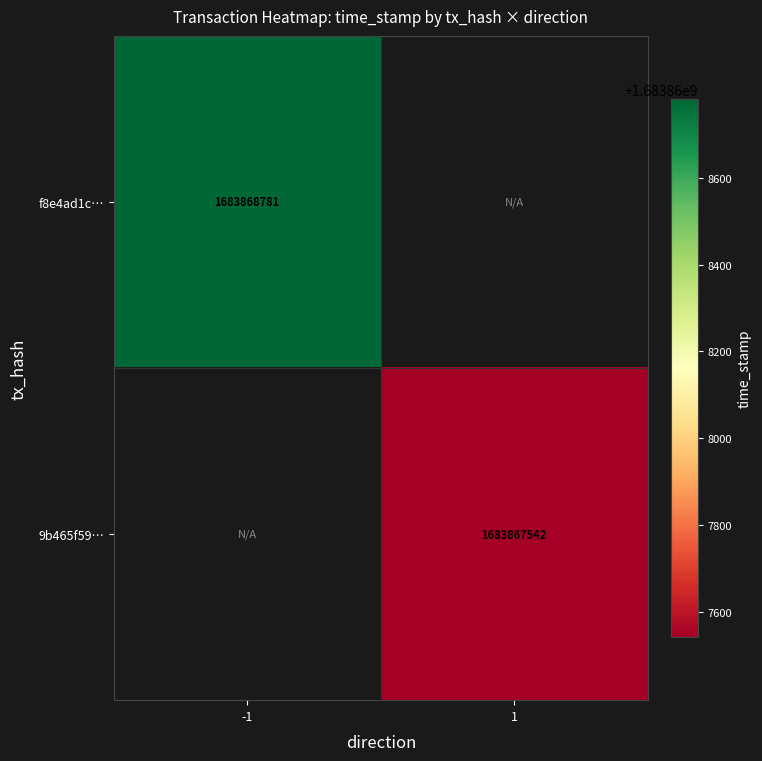

Reading right to left, what are all the values shown in this chart?

f8e4ad1c0a843629d463ed72095f2f683dc7a0f: 0	1683868781
9b465f59cd33d6ee03cff23e4da32a76fd9ee2c: 1683867542	0